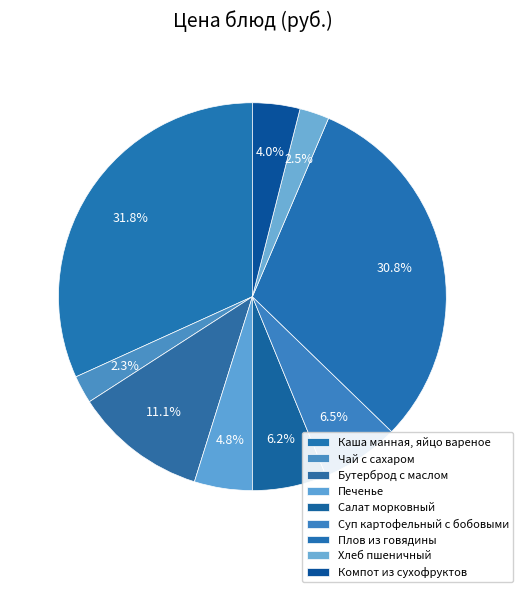

Does Бутерброд с маслом account for over 50% of the chart?

No